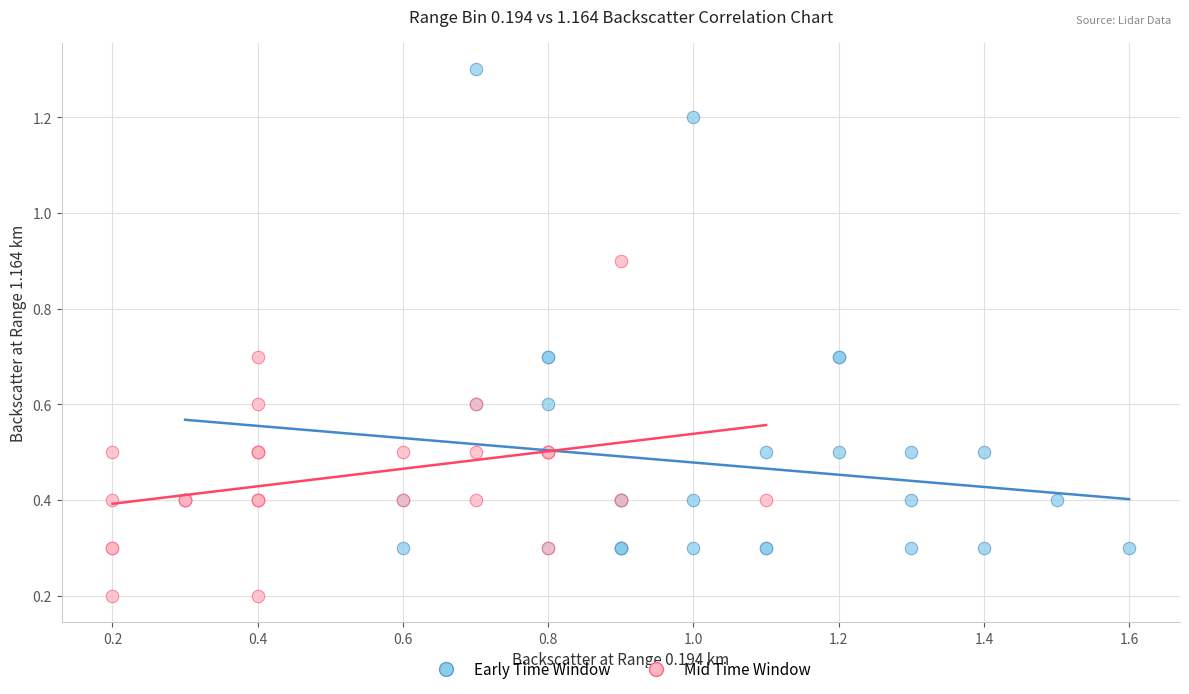

Which series reaches the maximum Y coordinate?

Early Time Window